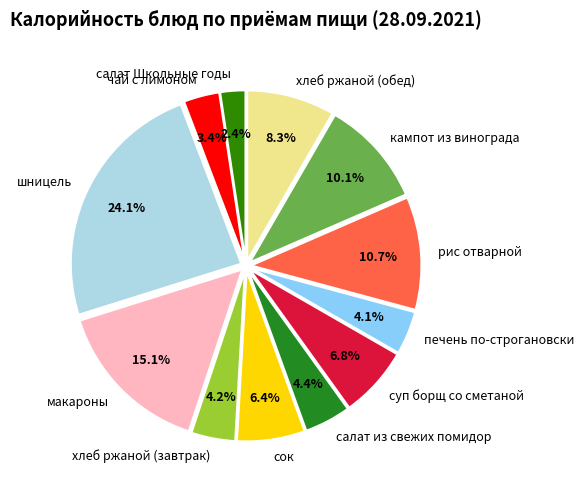

How much of the chart is everything except кампот из винограда?

89.9%